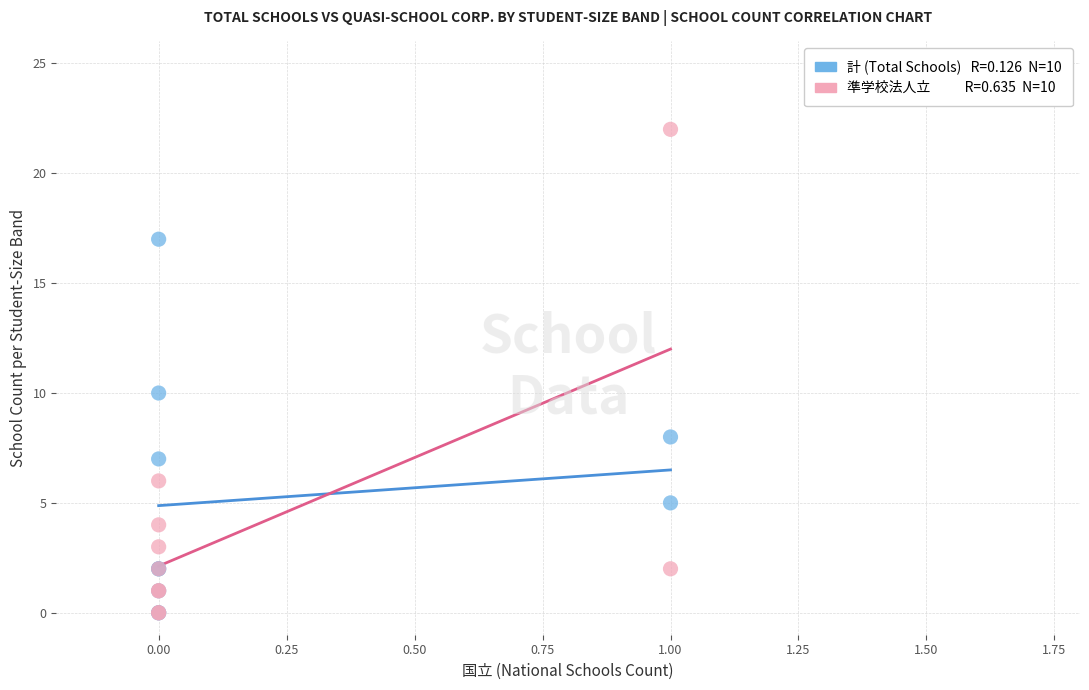

Across all series, what Y value is closest to 11?

10